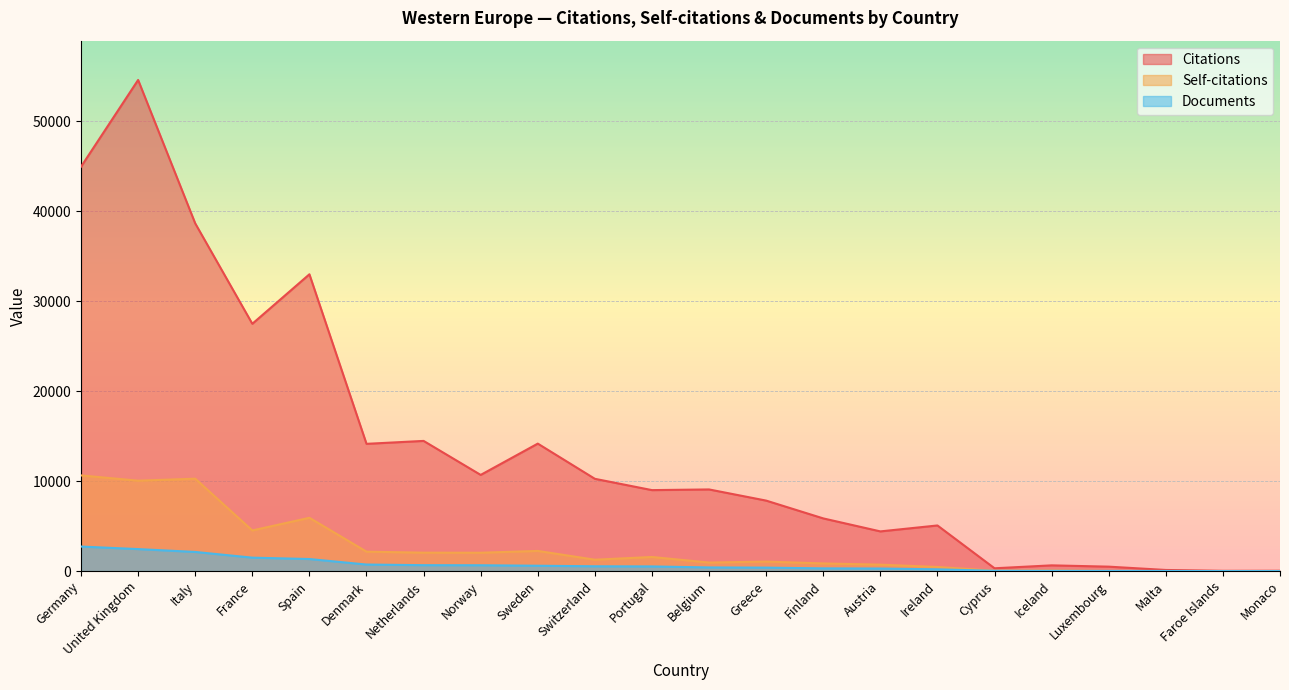

Which series has the largest total across all categories?

Citations